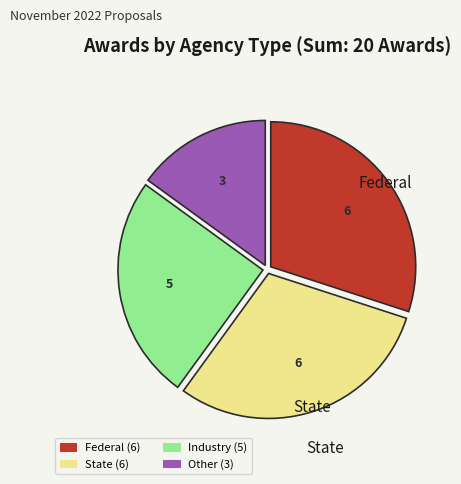

How many segments does this pie chart have?

4